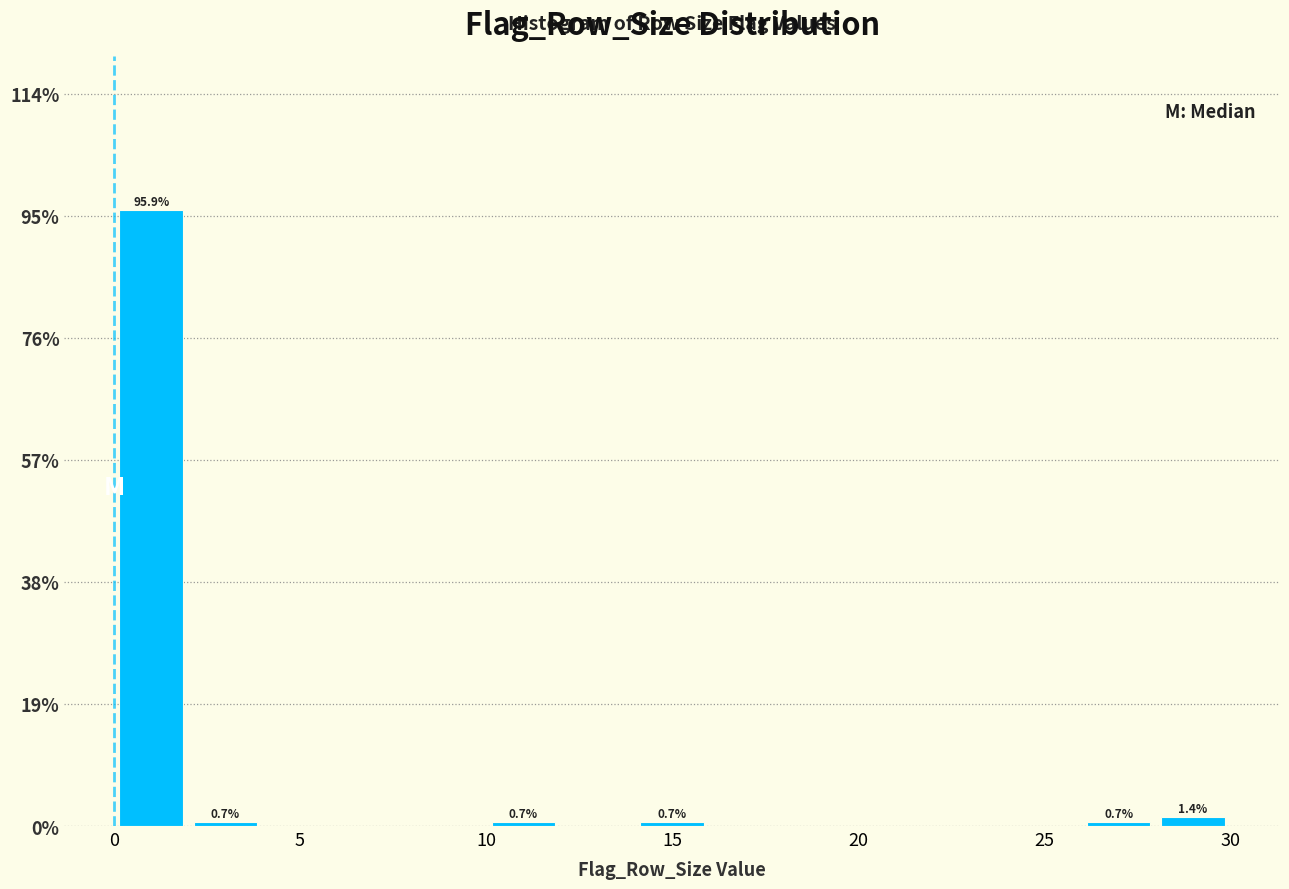

Which range on the x-axis has the tallest bar?

0 to 2